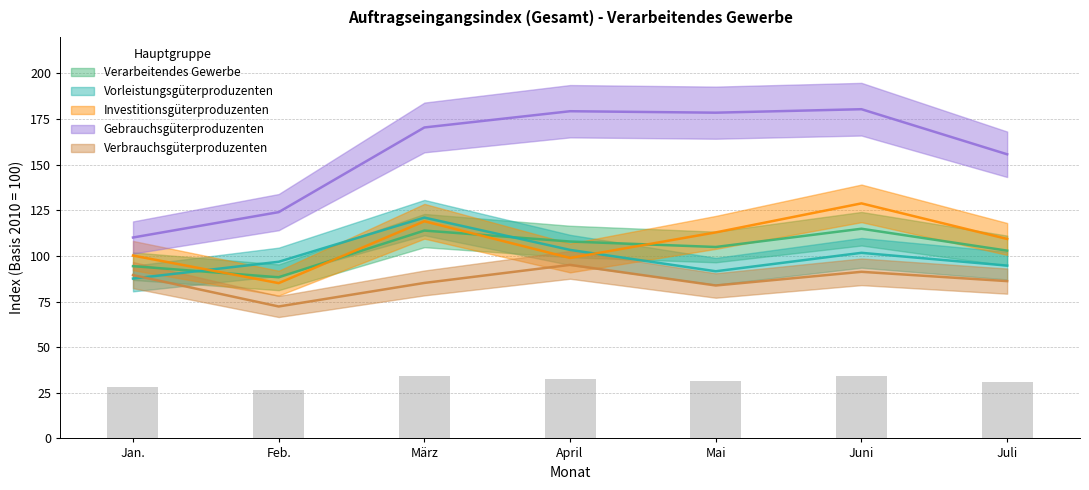

What are all the series names shown in the legend?

Verarbeitendes Gewerbe, Vorleistungsgüterproduzenten, Investitionsgüterproduzenten, Gebrauchsgüterproduzenten, Verbrauchsgüterproduzenten